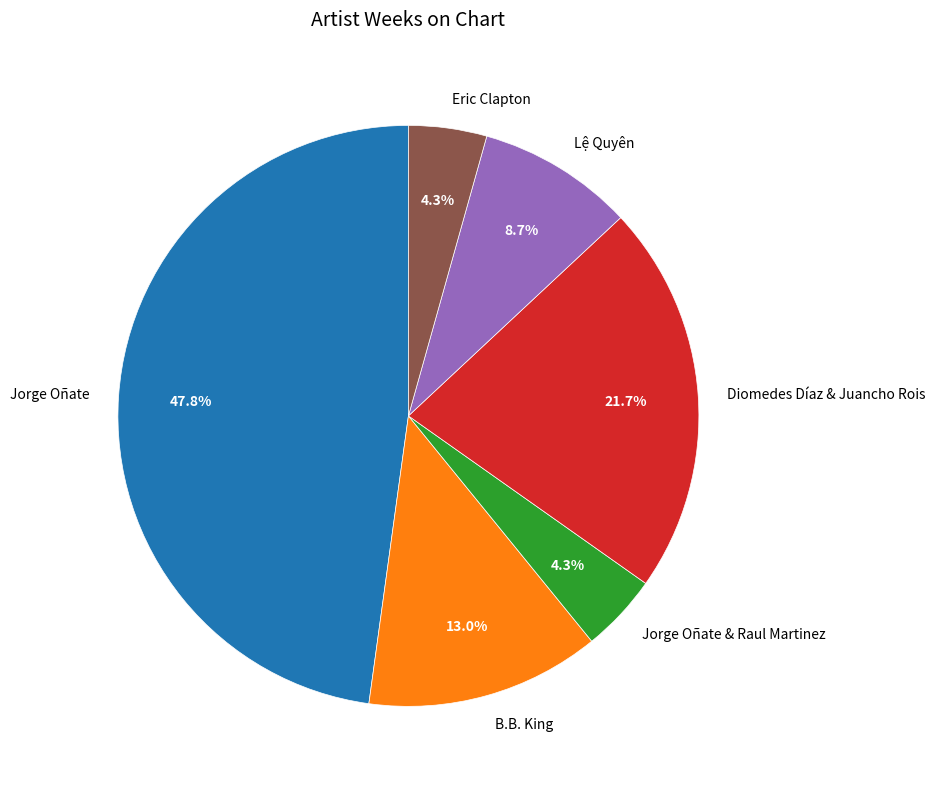

How many slices are in this pie chart?

6